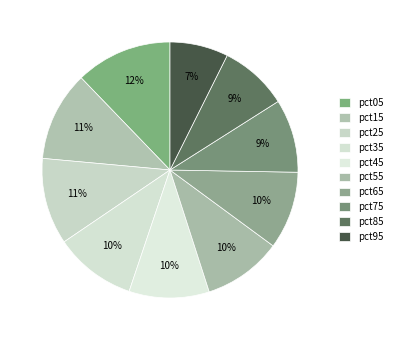

True or false: pct95 accounts for 15% of the total.

False